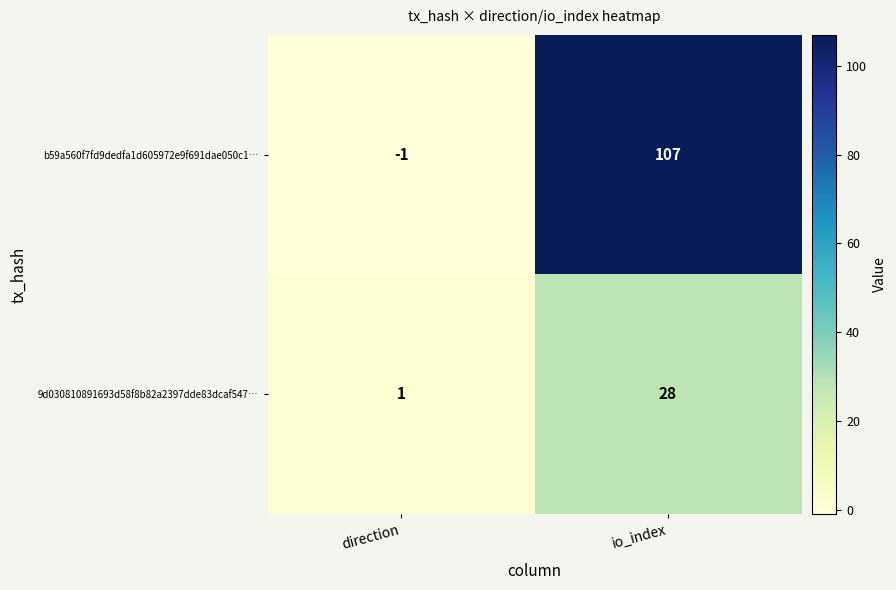

Reading left to right, list all the values displayed in this chart.

b59a560f7fd9dedfa1d605972e9f691dae050c1…: direction=-1	io_index=107
9d030810891693d58f8b82a2397dde83dcaf547…: direction=1	io_index=28